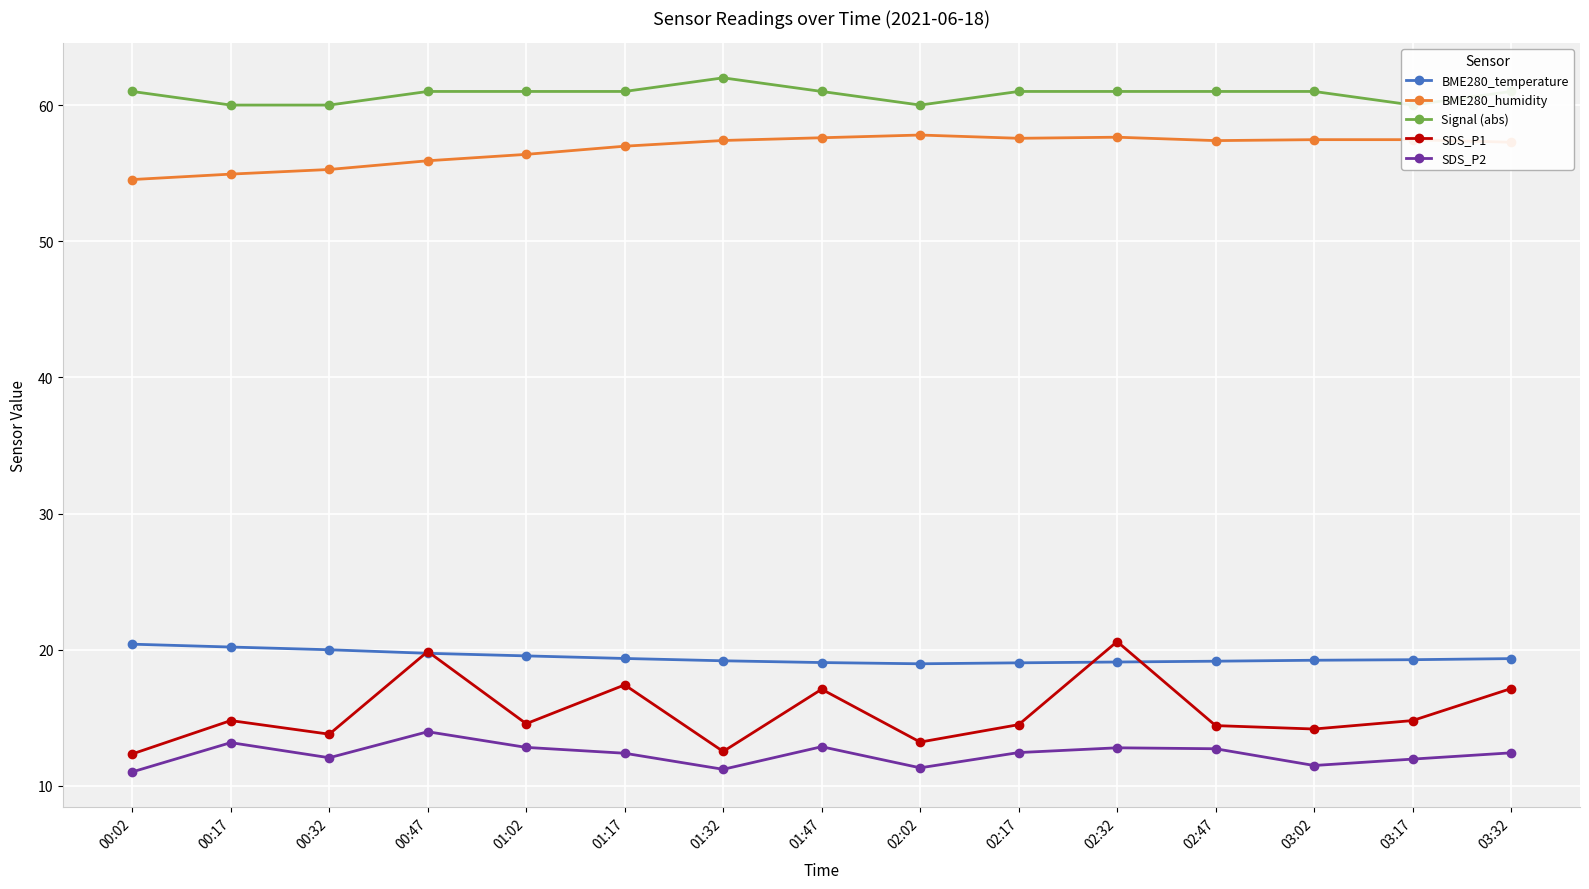

Is this an area chart (filled region under the line)?

No